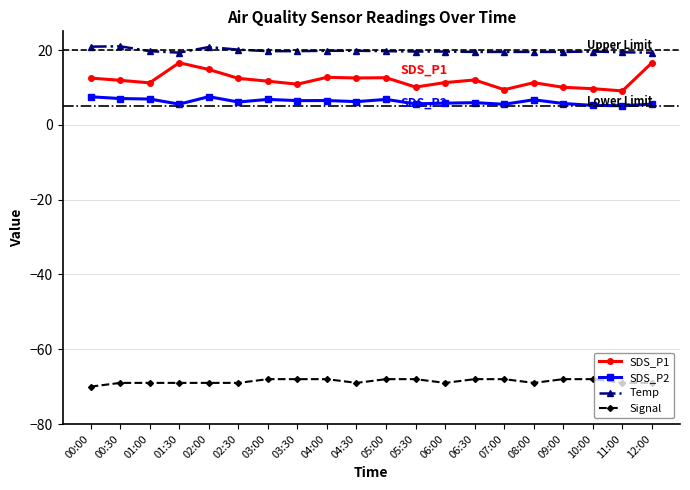

Which series has the largest total across all categories?

Temp